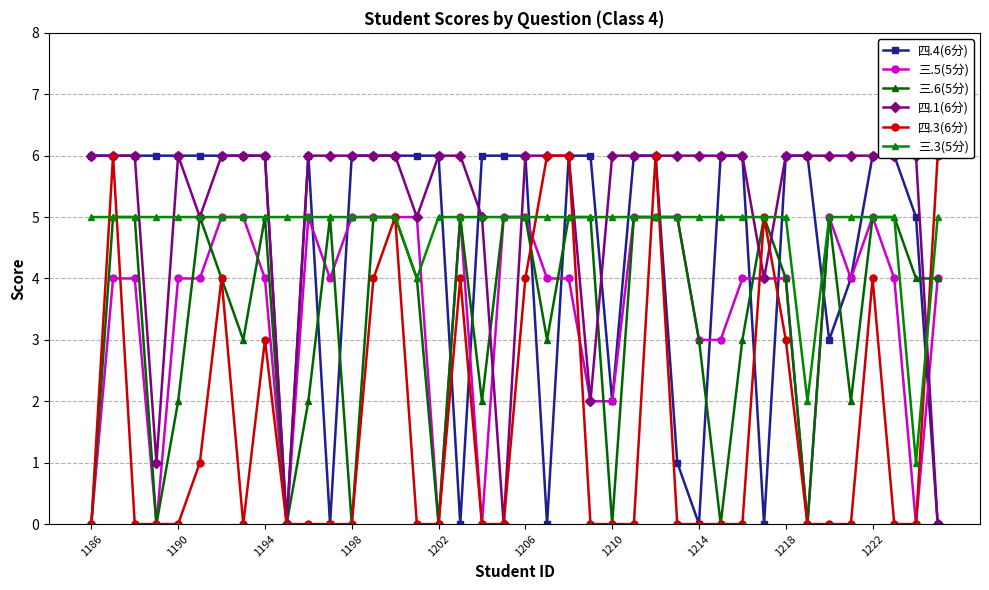

What is the spread (max minus min) of values at 33?

6